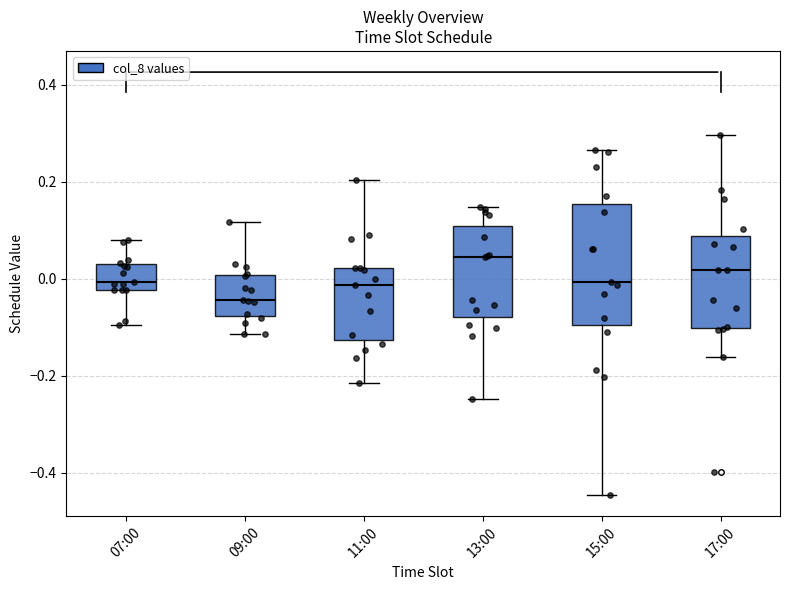

Comparing the boxes themselves (not the whiskers), which one is the tallest?

15:00